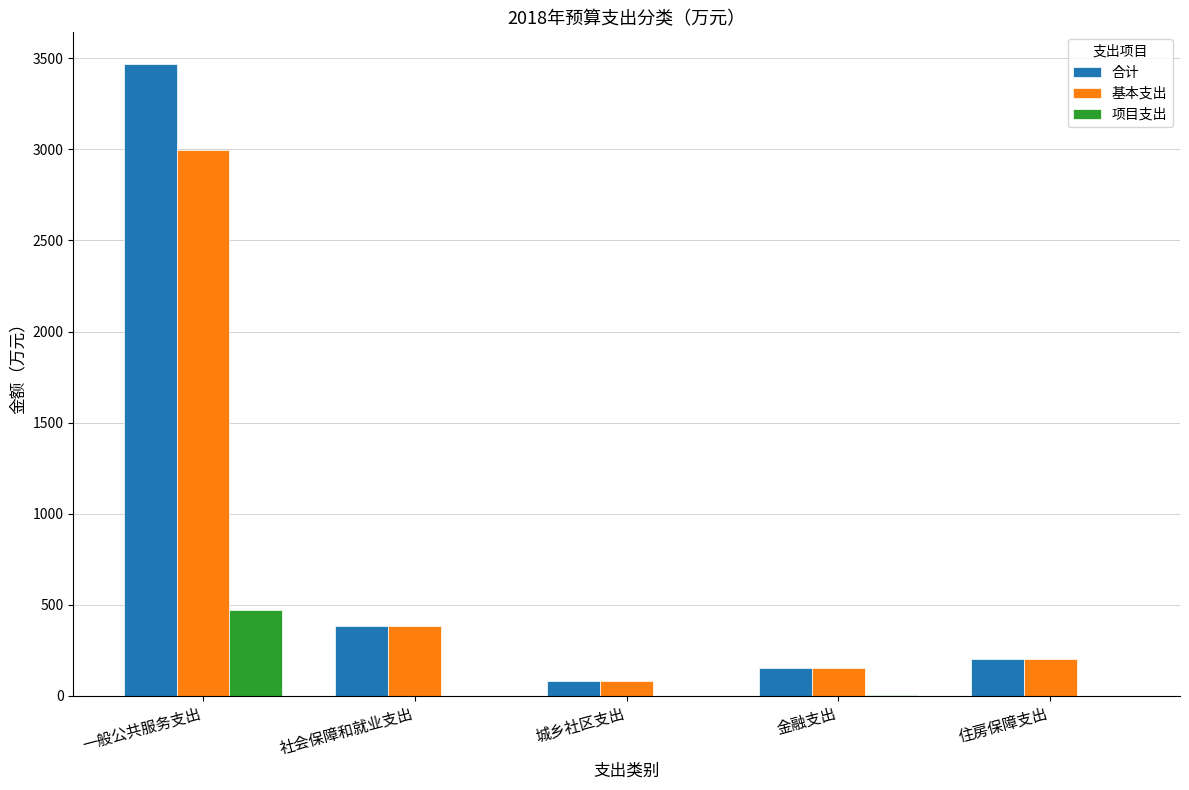

What are all the series names shown in the legend?

合计, 基本支出, 项目支出